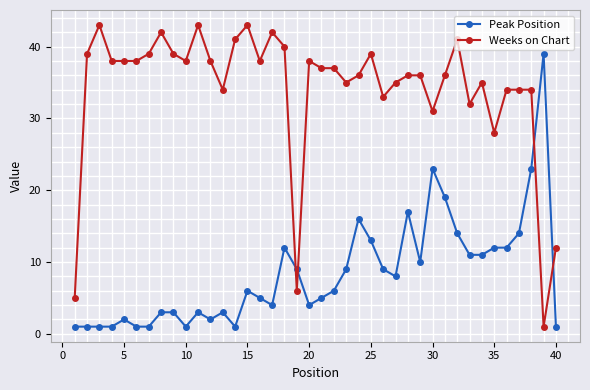

Which series has the widest spread of values?

Weeks on Chart